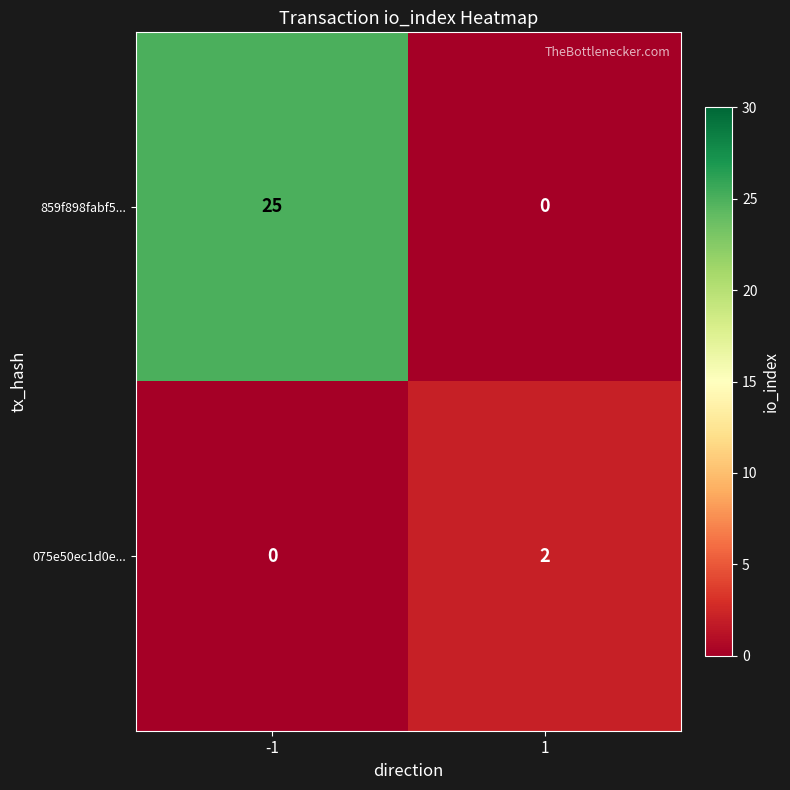

Reading left to right, list all the values displayed in this chart.

859f898fabf5...: 25	0
075e50ec1d0e...: 0	2